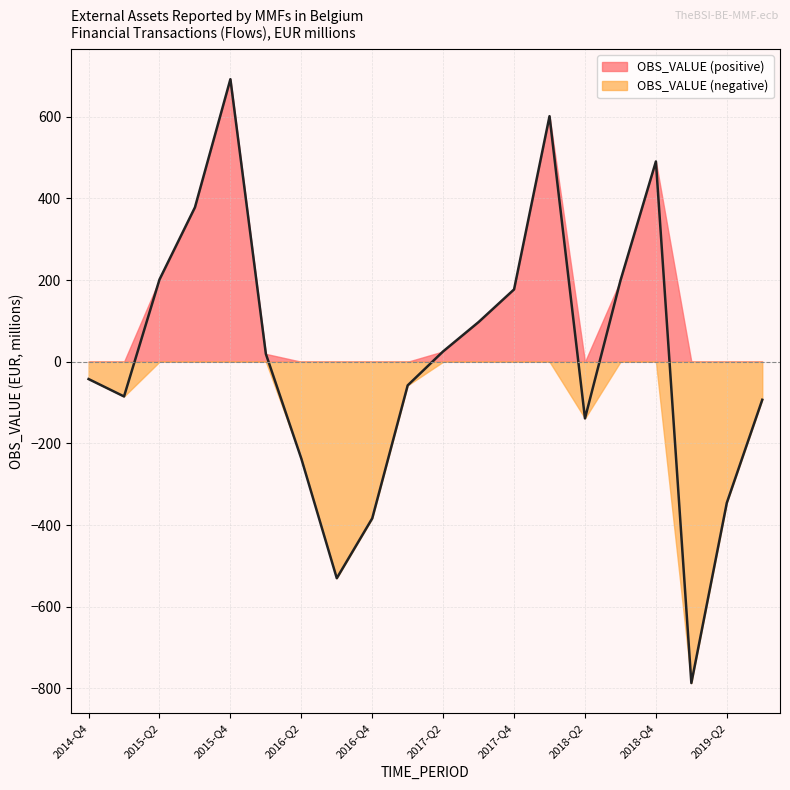

At which category does the chart reach its peak across all series?

2015-Q4